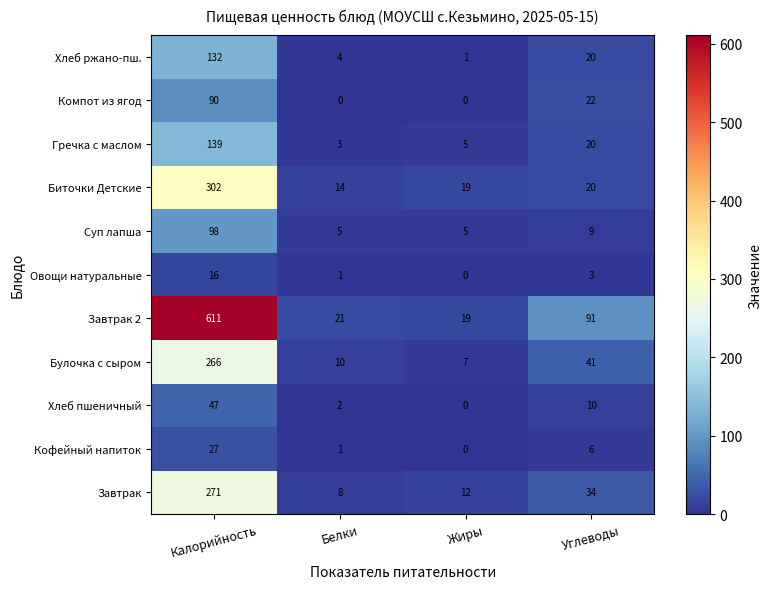

At how many categories does at least one series exceed 362?

1